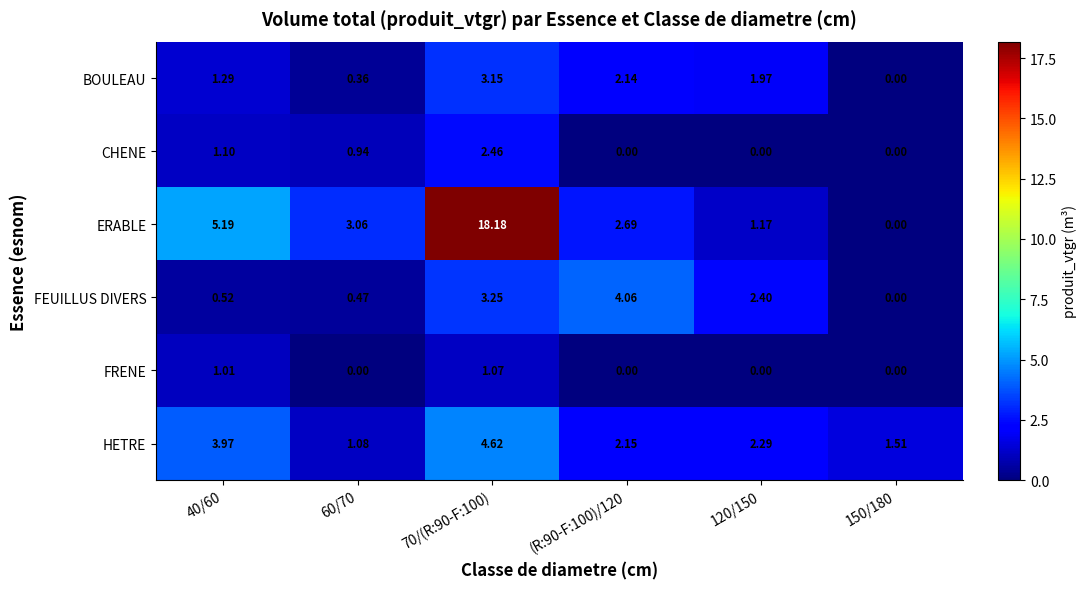

Count the number of categories in the chart.

6